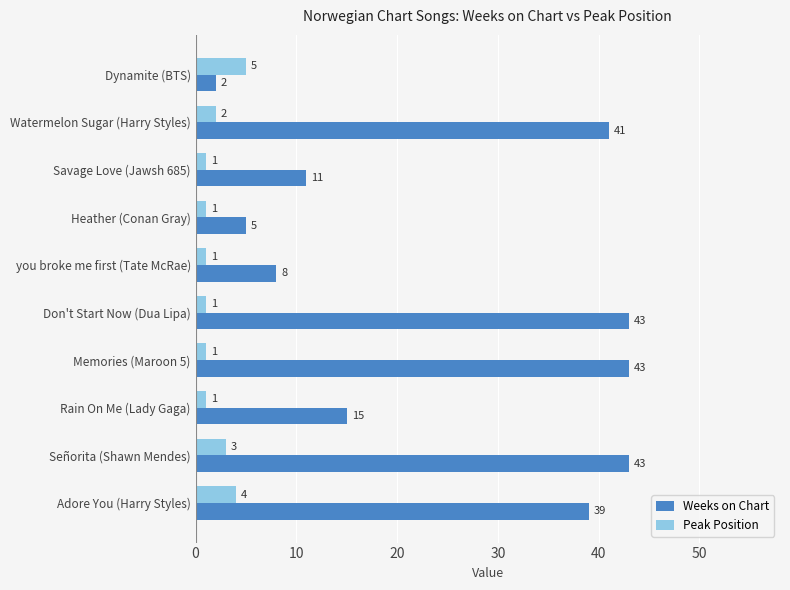

Is the value of Weeks on Chart at you broke me first (Tate McRae) greater than the value of Peak Position at you broke me first (Tate McRae)?

Yes